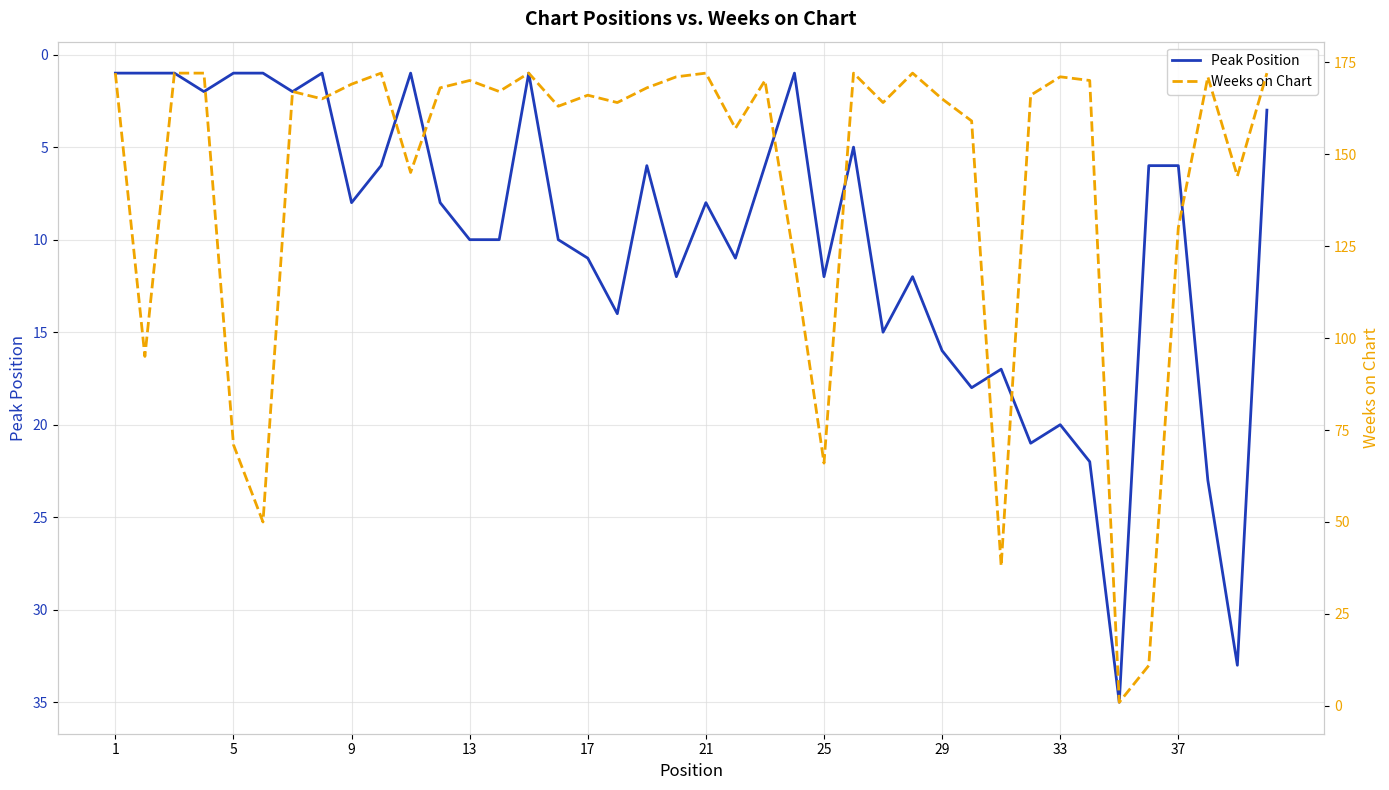

Is this an area chart (filled region under the line)?

No